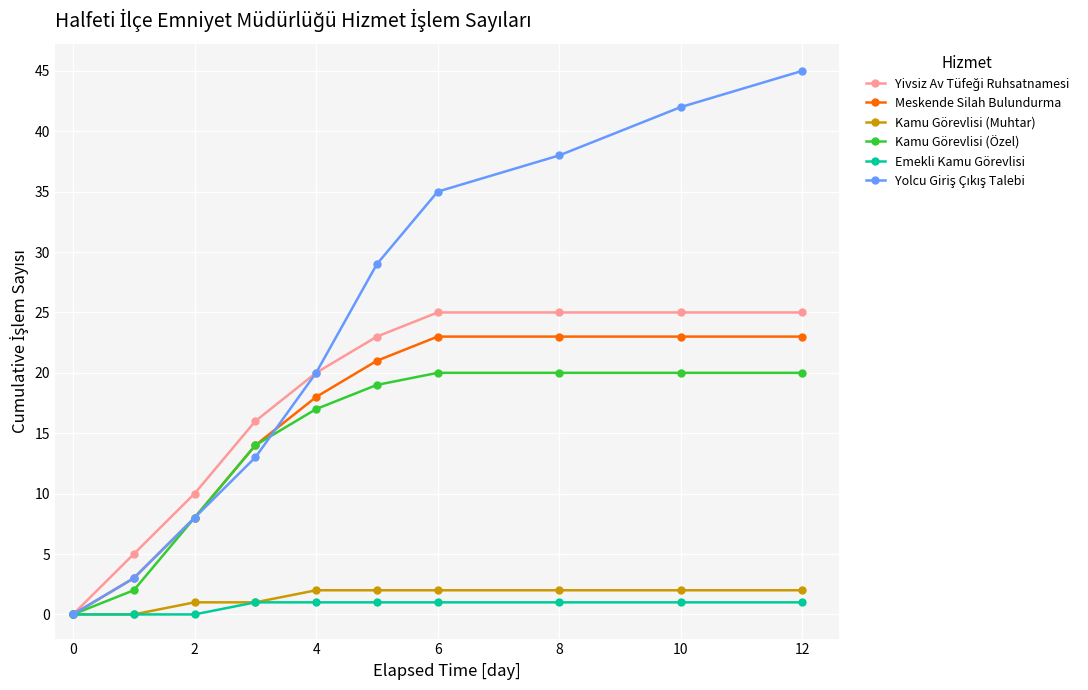

How many lines are shown in the chart?

6